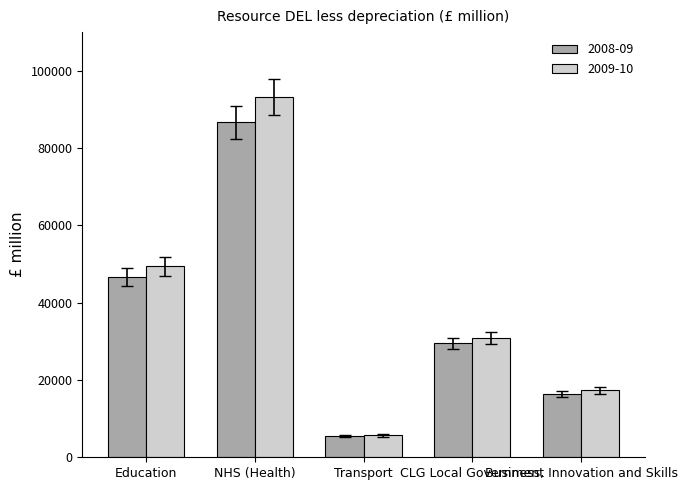

What is the difference between the maximum and minimum values in the 2009-10 series?

87585.0